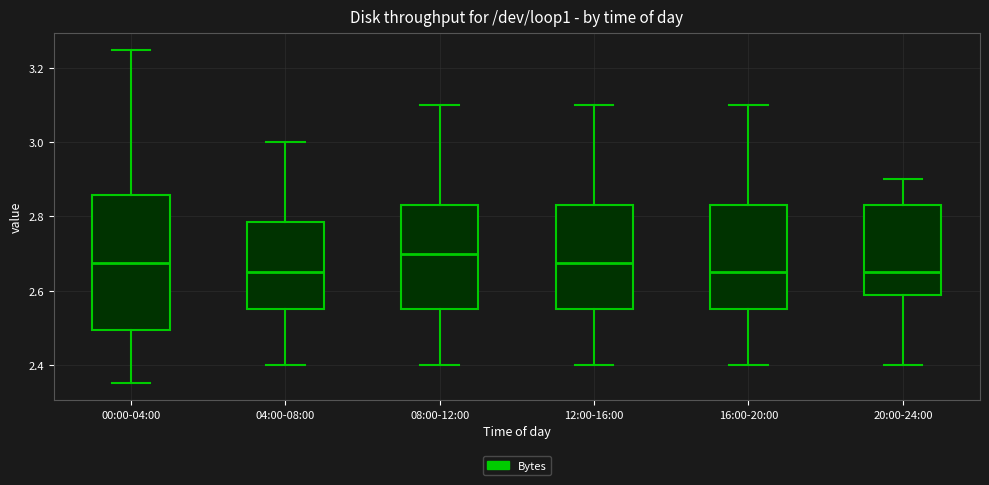

Reading left to right, read every box against the y-axis: the position of its median line, the range the box covers, and the ends of its whiskers. The values are not printed on the chart, so give them approximately, as read against the axis.

00:00-04:00: median 2.68, box 2.50 to 2.86, whiskers 2.36 to 3.26
04:00-08:00: median 2.66, box 2.56 to 2.78, whiskers 2.40 to 3.00
08:00-12:00: median 2.70, box 2.56 to 2.84, whiskers 2.40 to 3.10
12:00-16:00: median 2.68, box 2.56 to 2.84, whiskers 2.40 to 3.10
16:00-20:00: median 2.66, box 2.56 to 2.84, whiskers 2.40 to 3.10
20:00-24:00: median 2.66, box 2.58 to 2.84, whiskers 2.40 to 2.90